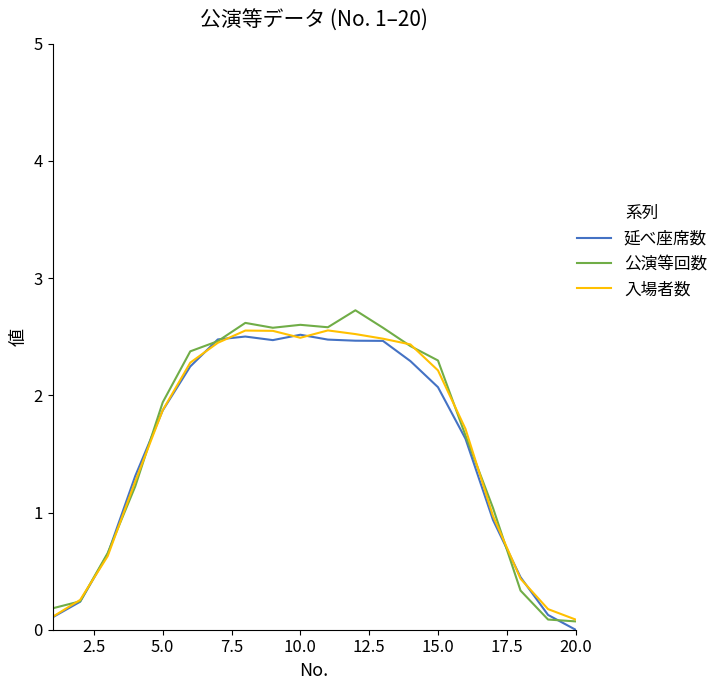

What is the maximum value shown in the chart?

2.7